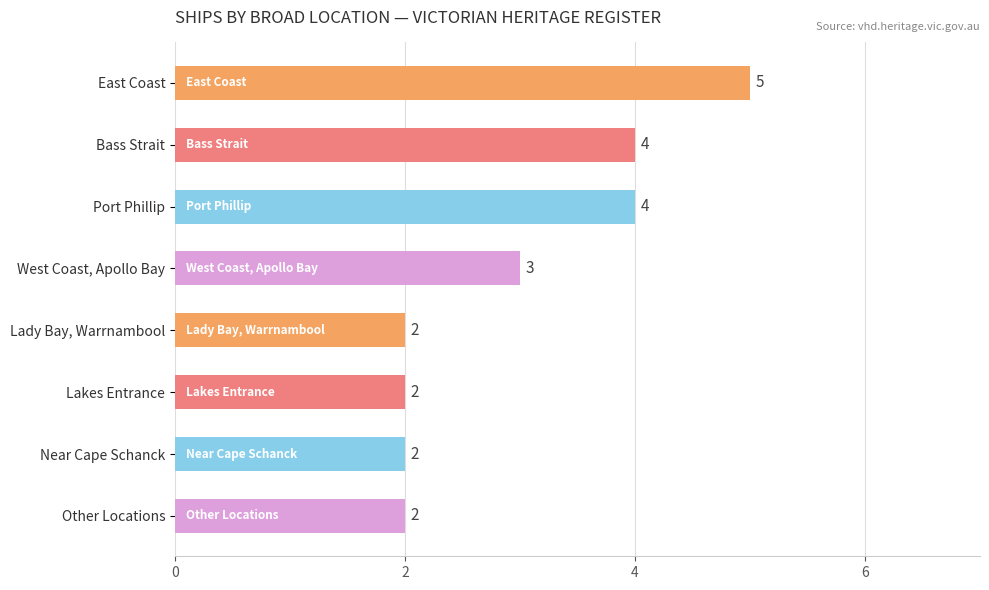

Where is the data nearest to the value 3?

West Coast, Apollo Bay